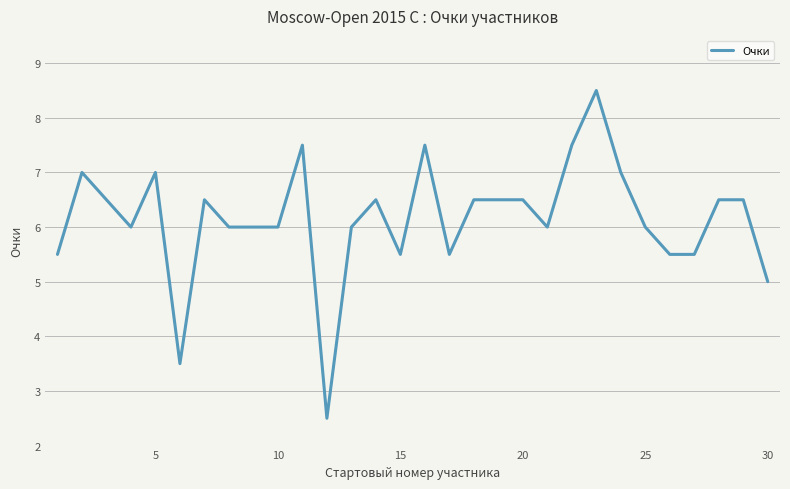

What is the maximum value shown in the chart?

8.5